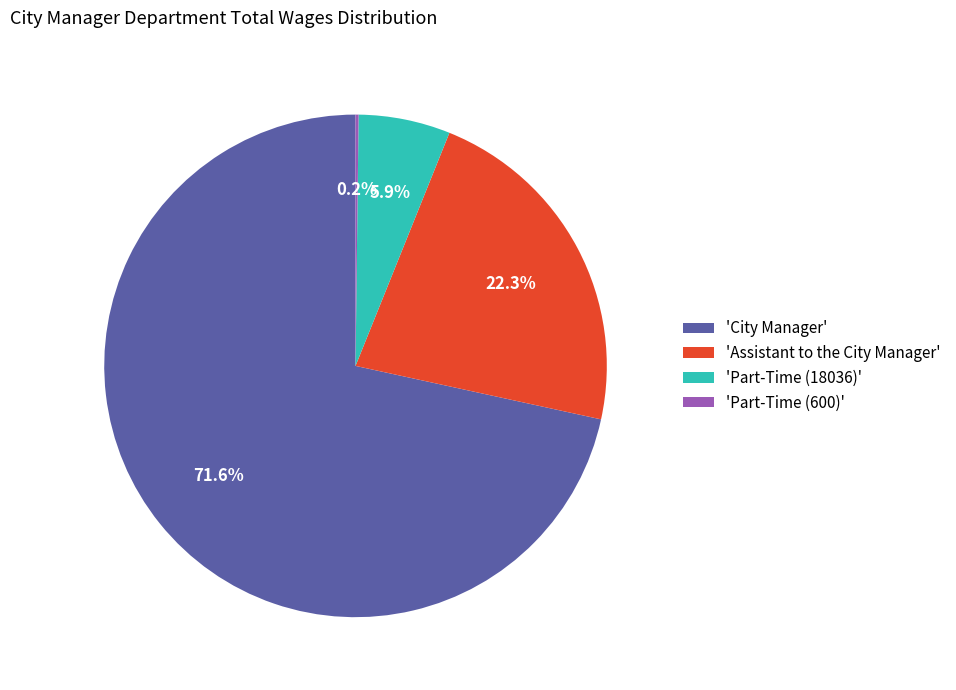

How much of the chart is everything except 'Assistant to the City Manager'?

77.7%